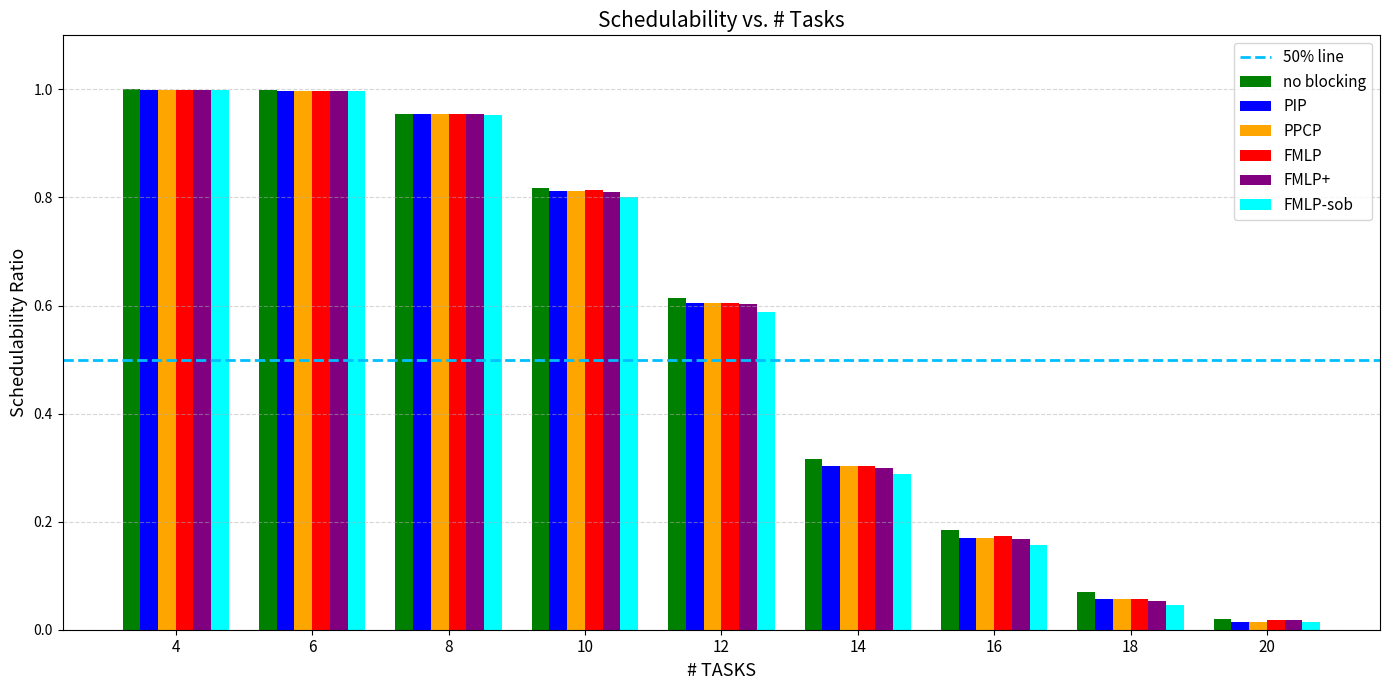

Which series changed the most between 10 and 20?

no blocking